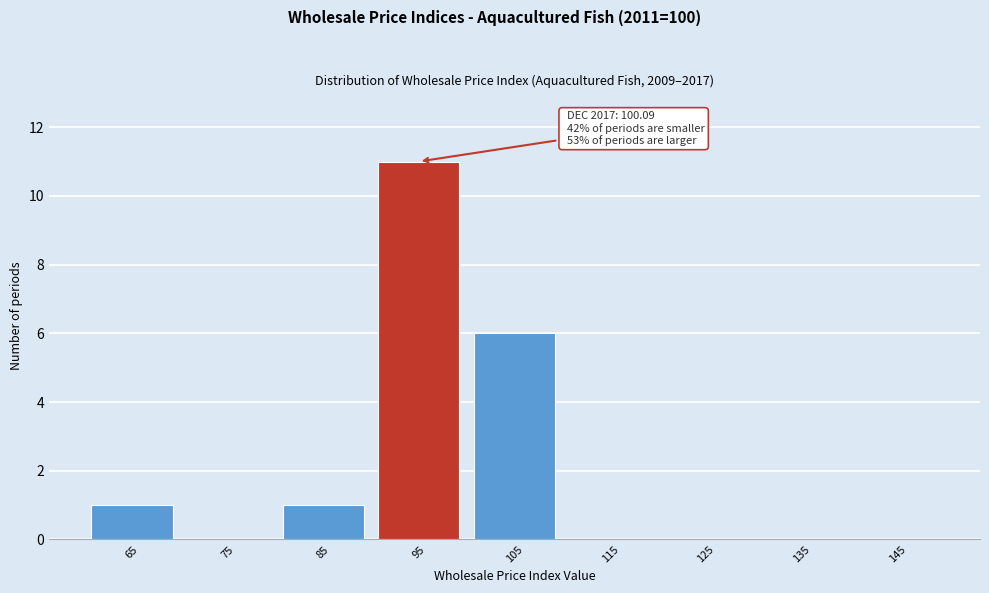

Reading left to right, what are all the values shown in this chart?

65=1	75=0	85=1	95=11	105=6	115=0	125=0	135=0	145=0